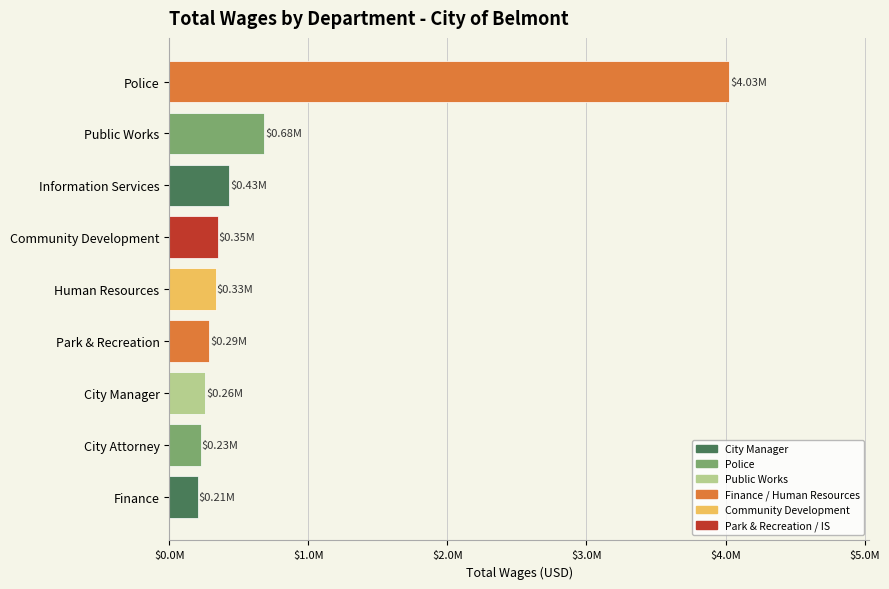

Are the bars horizontal?

Yes